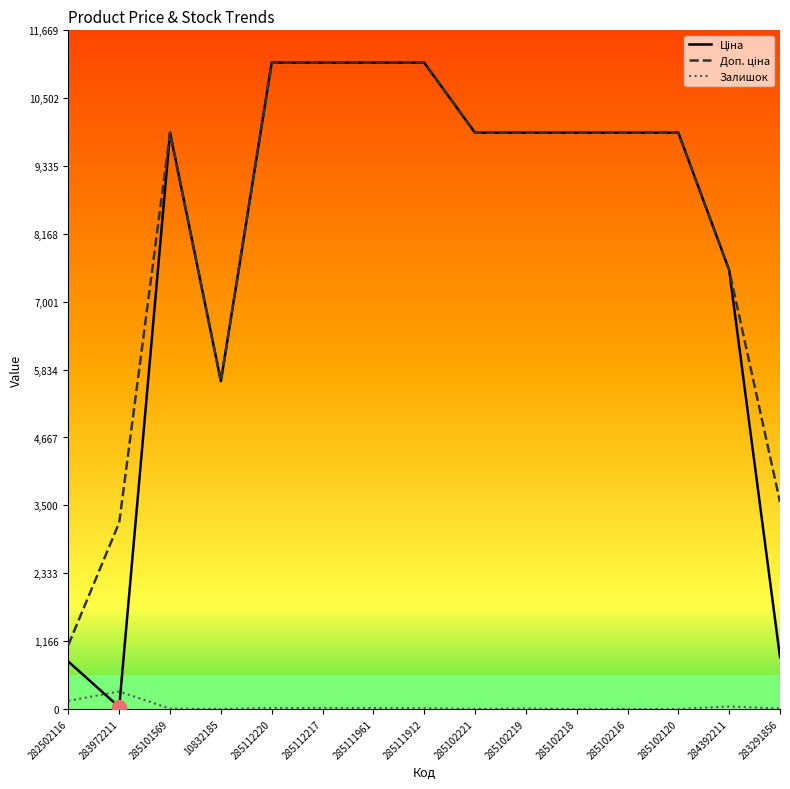

At which category does Ціна reach its first local peak?

285101569